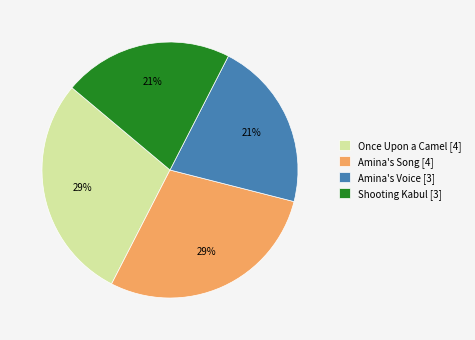

To the nearest percent, what is the combined percentage of Once Upon a Camel and Amina's Voice?

50%